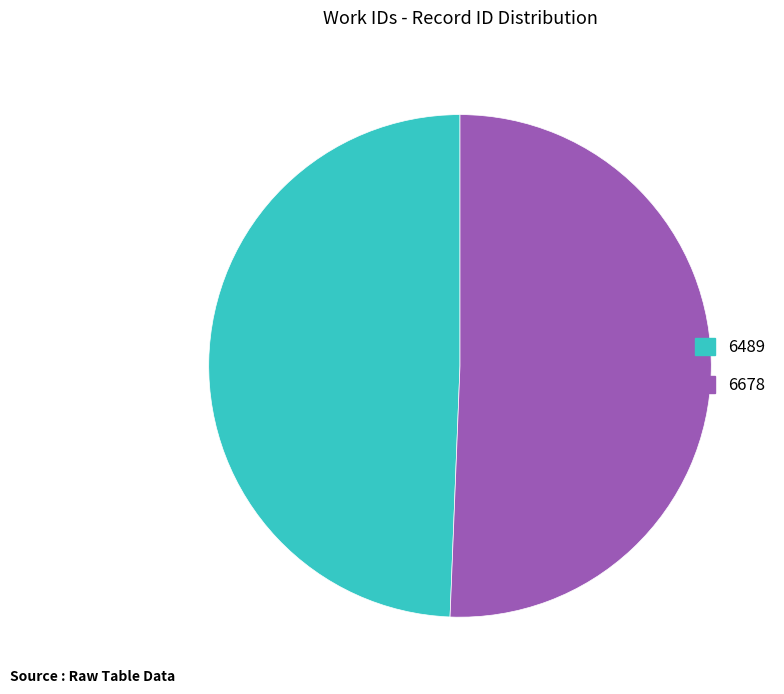

Combined, do 6489 and 6678 account for over 50%?

Yes